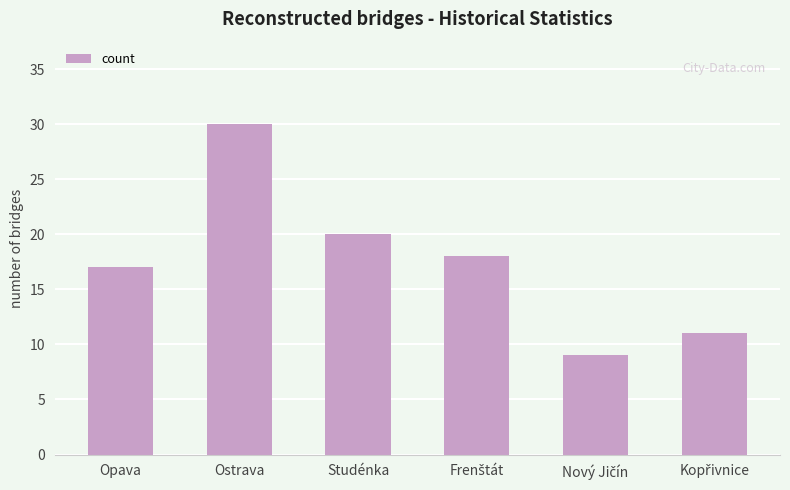

What is the value of the 6th bar from the left?

11